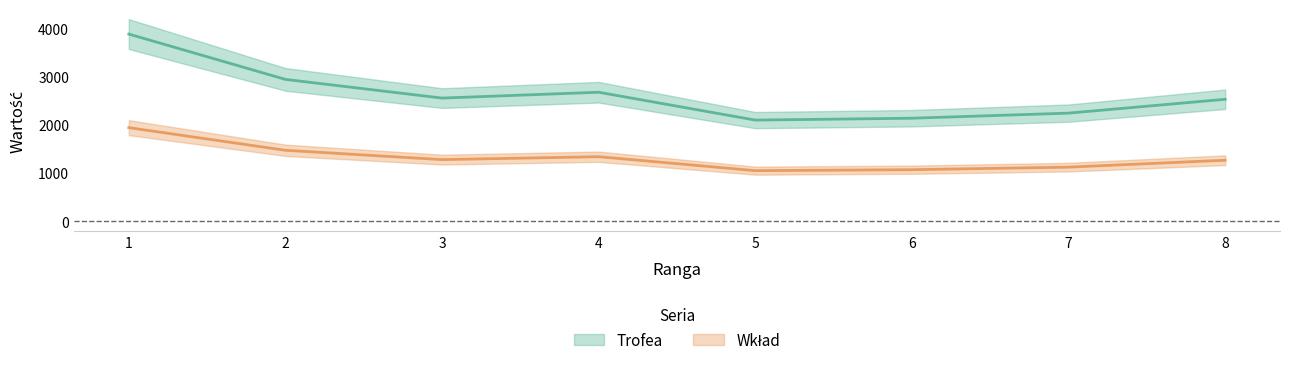

True or false: Trofea and Wkład intersect in this chart.

False